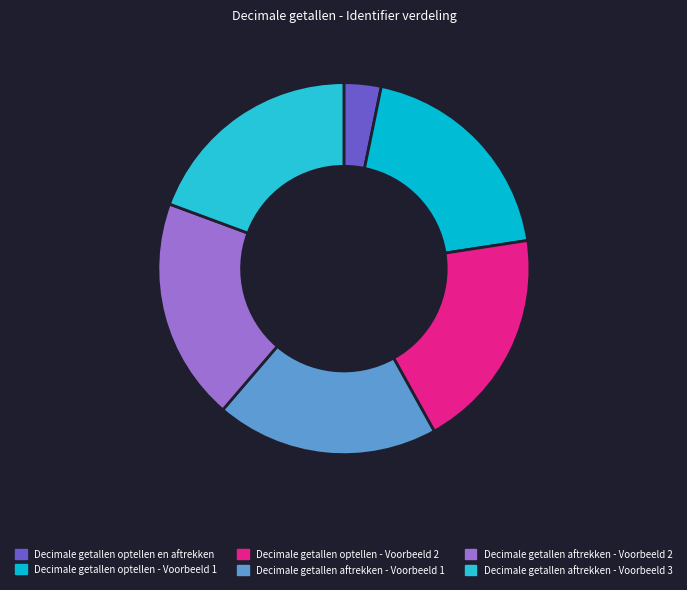

True or false: Decimale getallen optellen - Voorbeeld 2 accounts for 30% of the total.

False